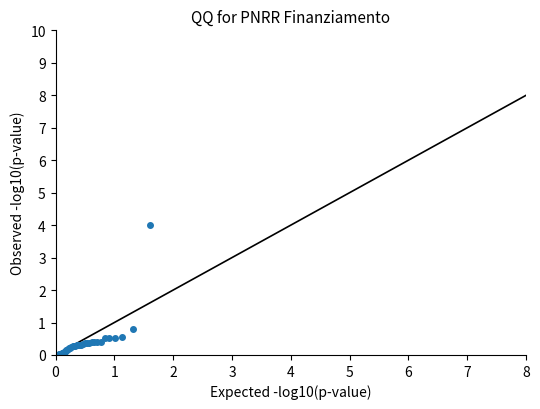

What Y value in the scatter plot is closest to 2?

0.8